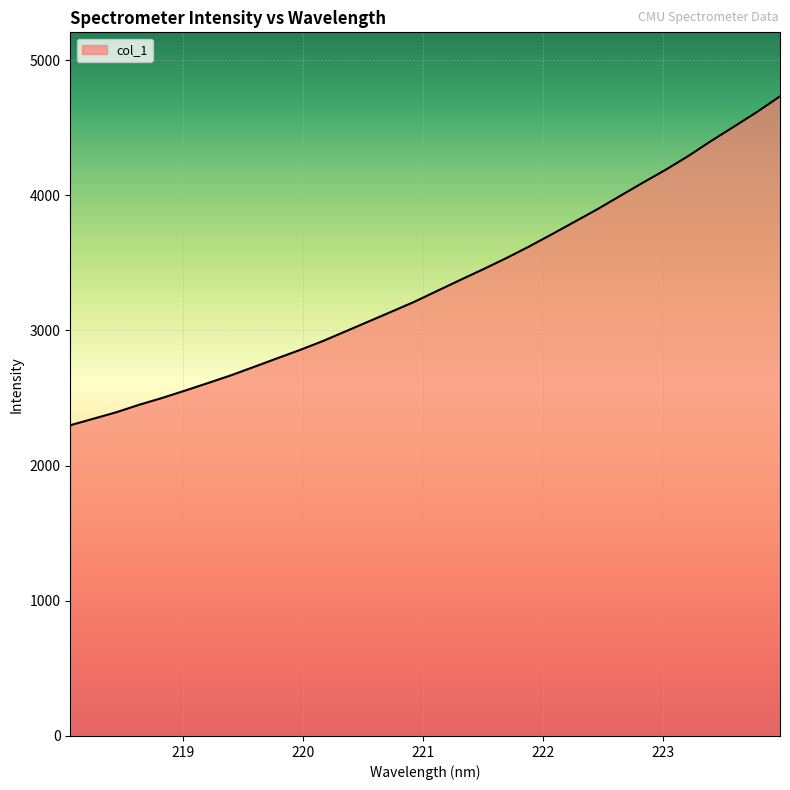

What is the difference between the maximum and minimum values?

2433.1